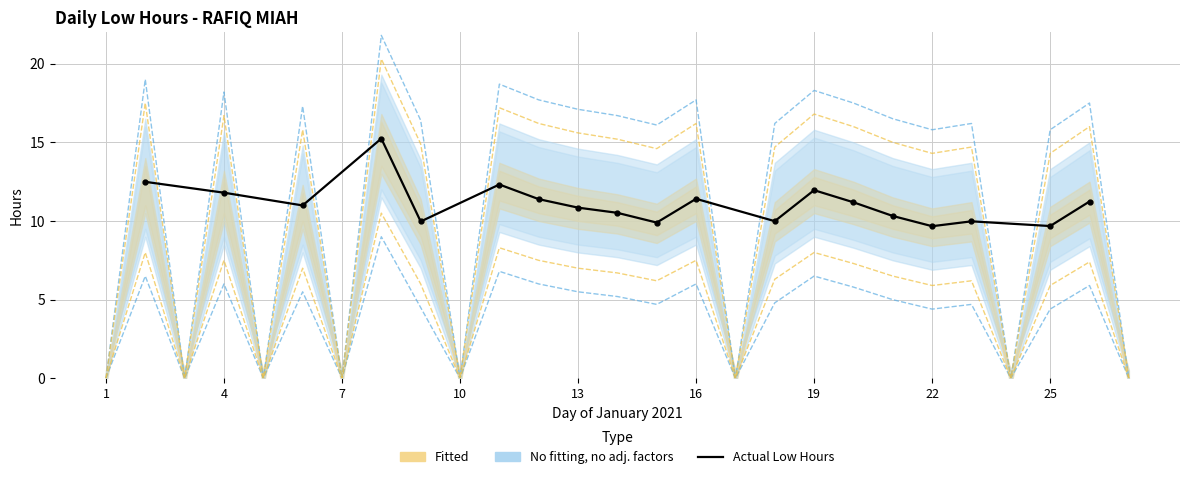

Reading left to right, transcribe all the data shown in this chart.

12.5	11.8	11.0	15.2	10.0	12.3	11.4	10.8	10.5	9.9	11.4	10.0	12.0	11.2	10.3	9.7	10.0	9.7	11.2